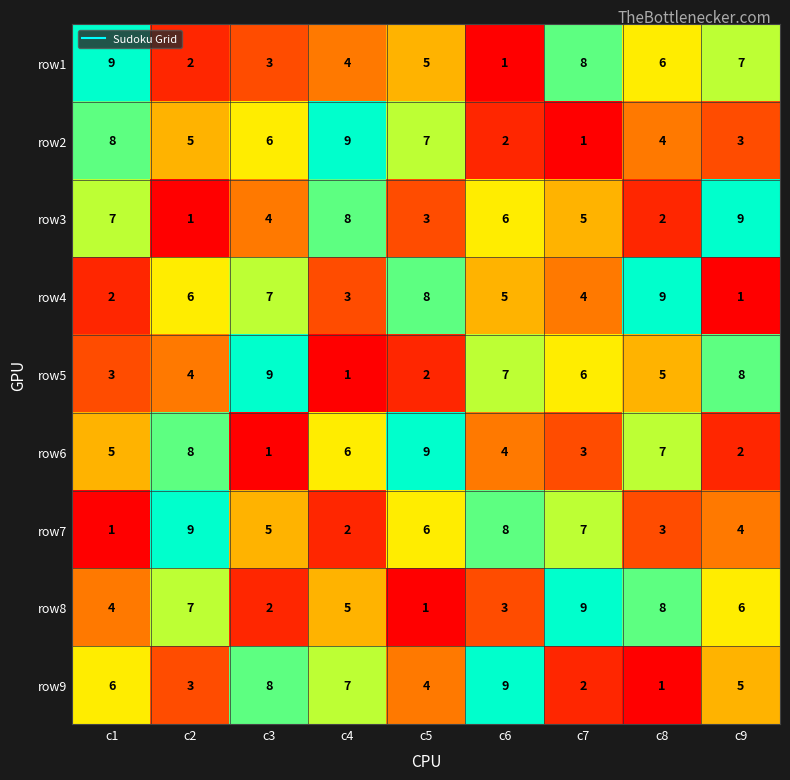

How many categories are shown in the chart?

9